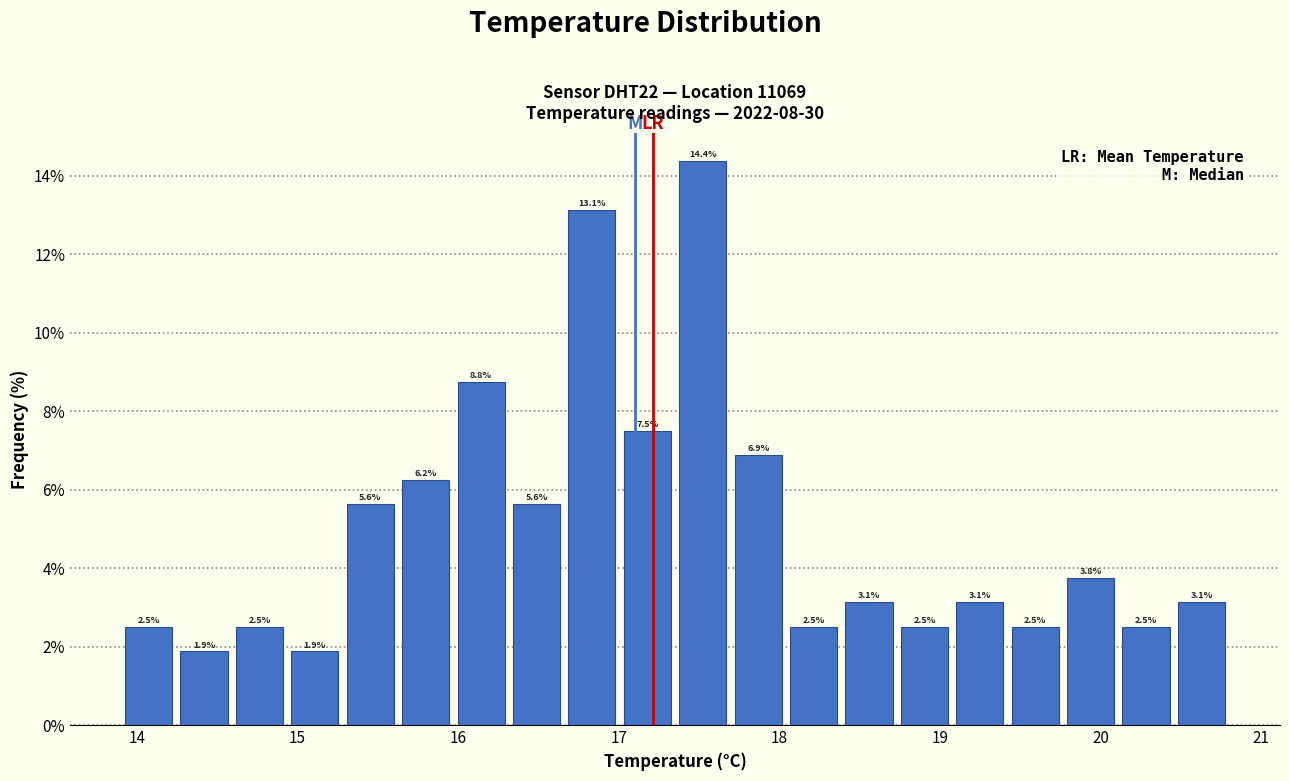

Read against the x-axis, roughly where is the centre of the tallest bar?

17.5